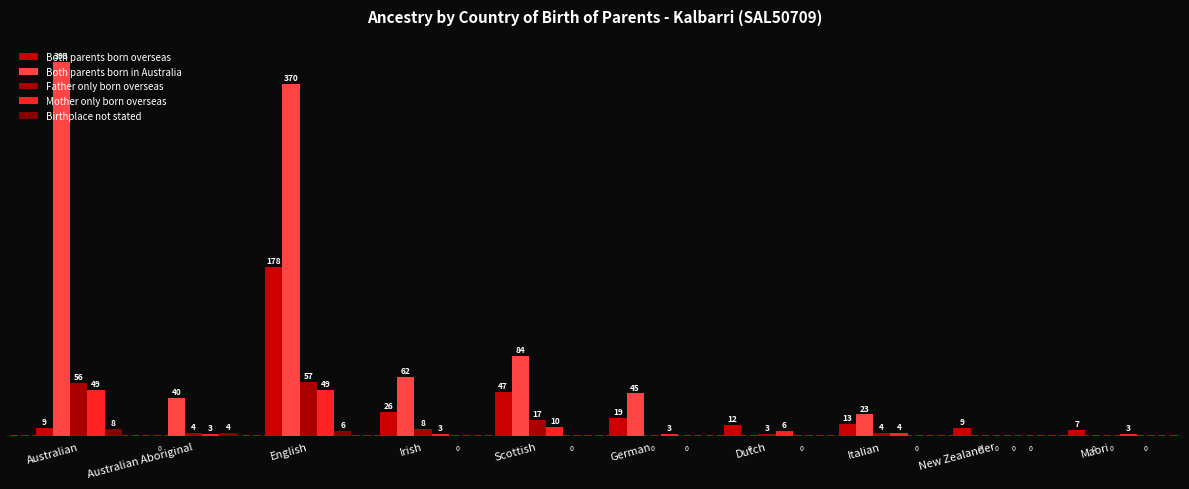

Reading left to right, what are all the values shown in this chart?

Both parents born overseas: Australian=9	Australian Aboriginal=0	English=178	Irish=26	Scottish=47	German=19	Dutch=12	Italian=13	New Zealander=9	Maori=7
Both parents born in Australia: Australian=393	Australian Aboriginal=40	English=370	Irish=62	Scottish=84	German=45	Dutch=0	Italian=23	New Zealander=0	Maori=0
Father only born overseas: Australian=56	Australian Aboriginal=4	English=57	Irish=8	Scottish=17	German=0	Dutch=3	Italian=4	New Zealander=0	Maori=0
Mother only born overseas: Australian=49	Australian Aboriginal=3	English=49	Irish=3	Scottish=10	German=3	Dutch=6	Italian=4	New Zealander=0	Maori=3
Birthplace not stated: Australian=8	Australian Aboriginal=4	English=6	Irish=0	Scottish=0	German=0	Dutch=0	Italian=0	New Zealander=0	Maori=0